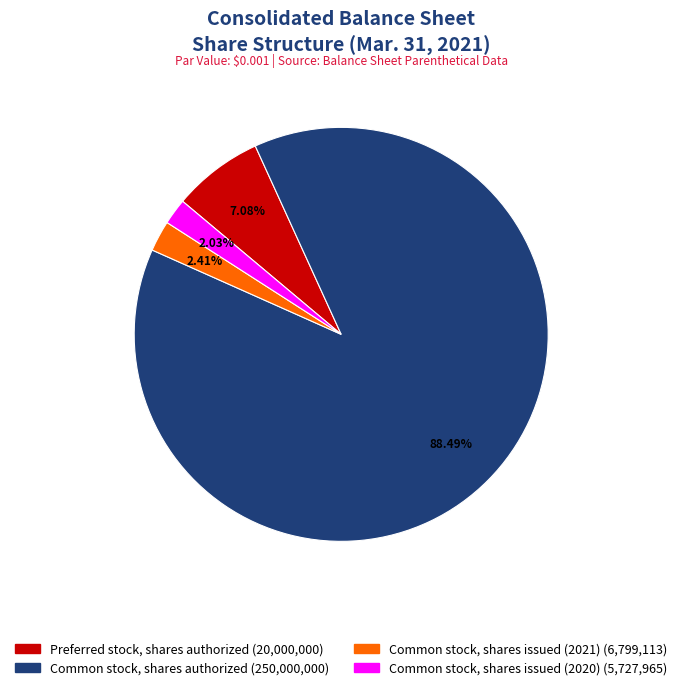

To the nearest percent, what is the average slice percentage?

25%